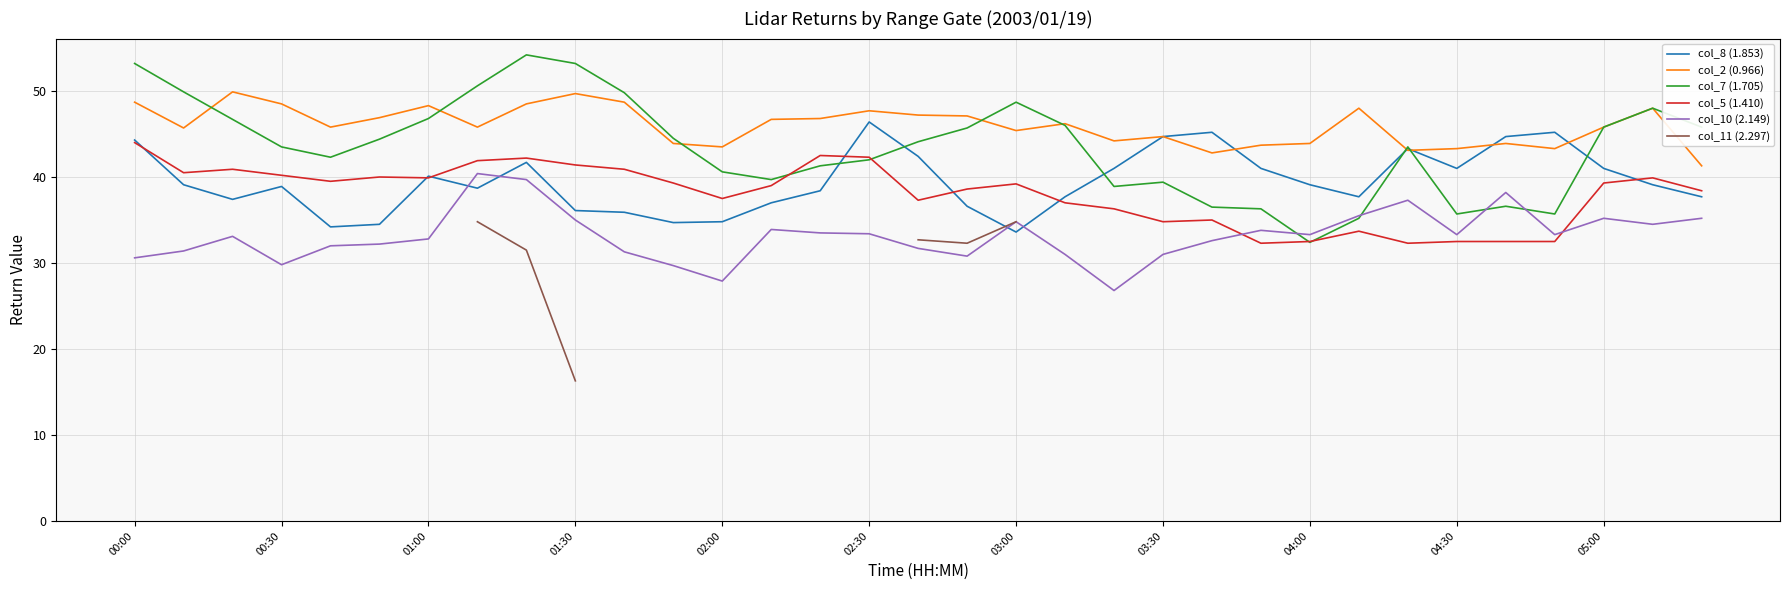

At which label does col_7 (1.705) reach its minimum?

04:00